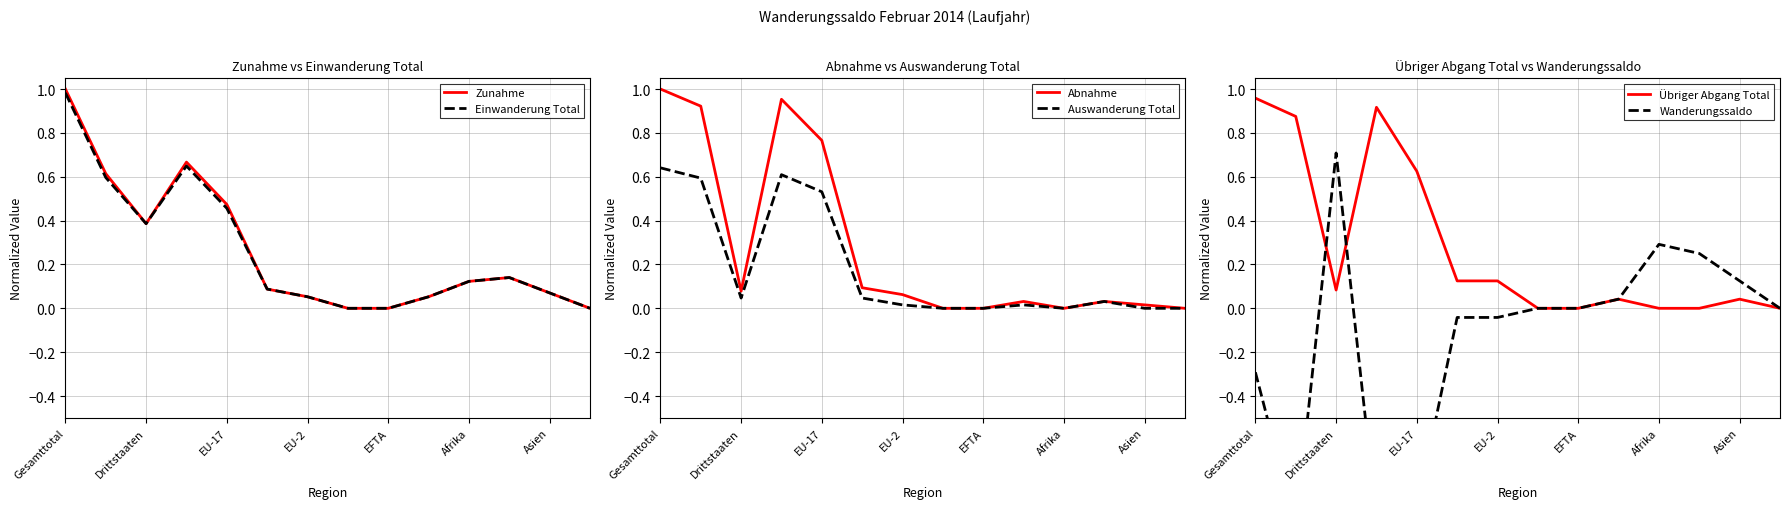

True or false: Übriger Abgang Total and Zunahme intersect in this chart.

True